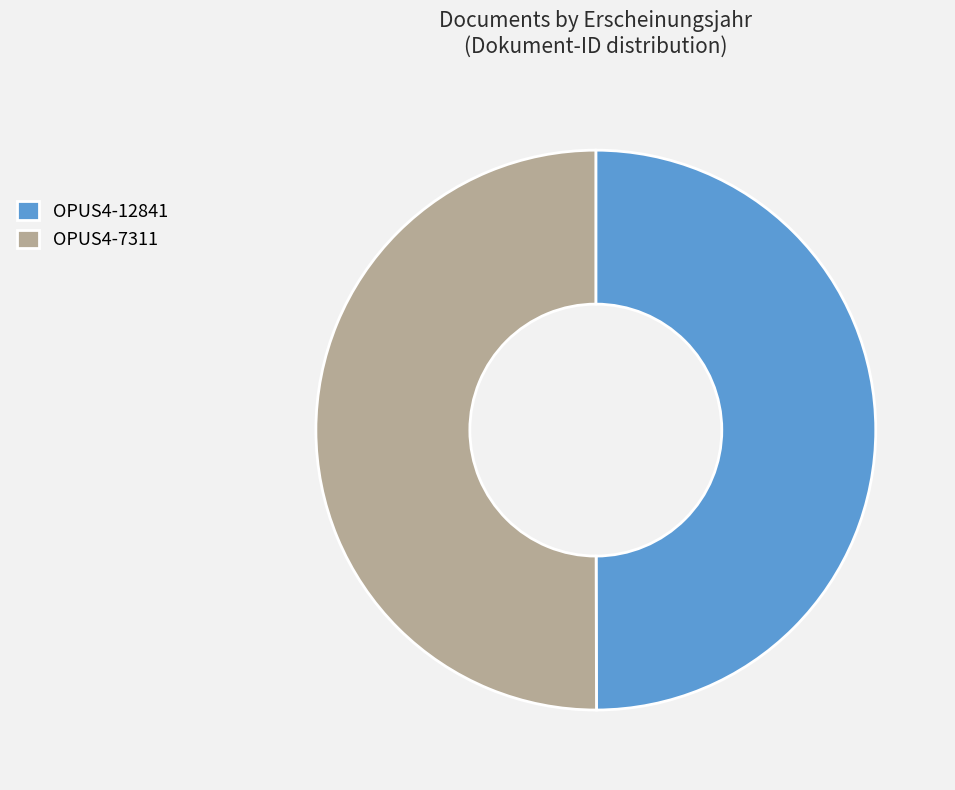

How many segments does this pie chart have?

2